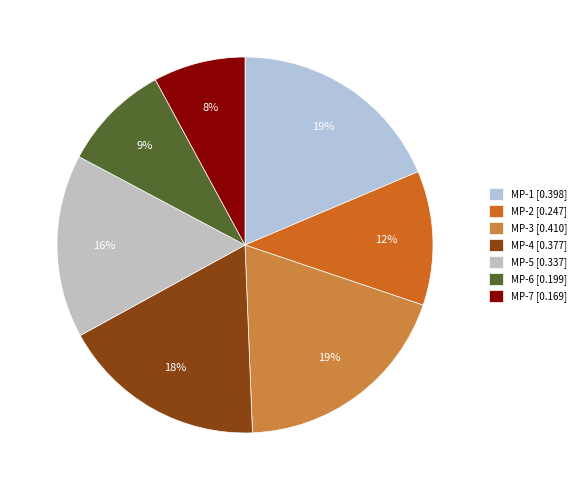

To the nearest percent, what is the difference between the largest and smallest slice percentages?

11%